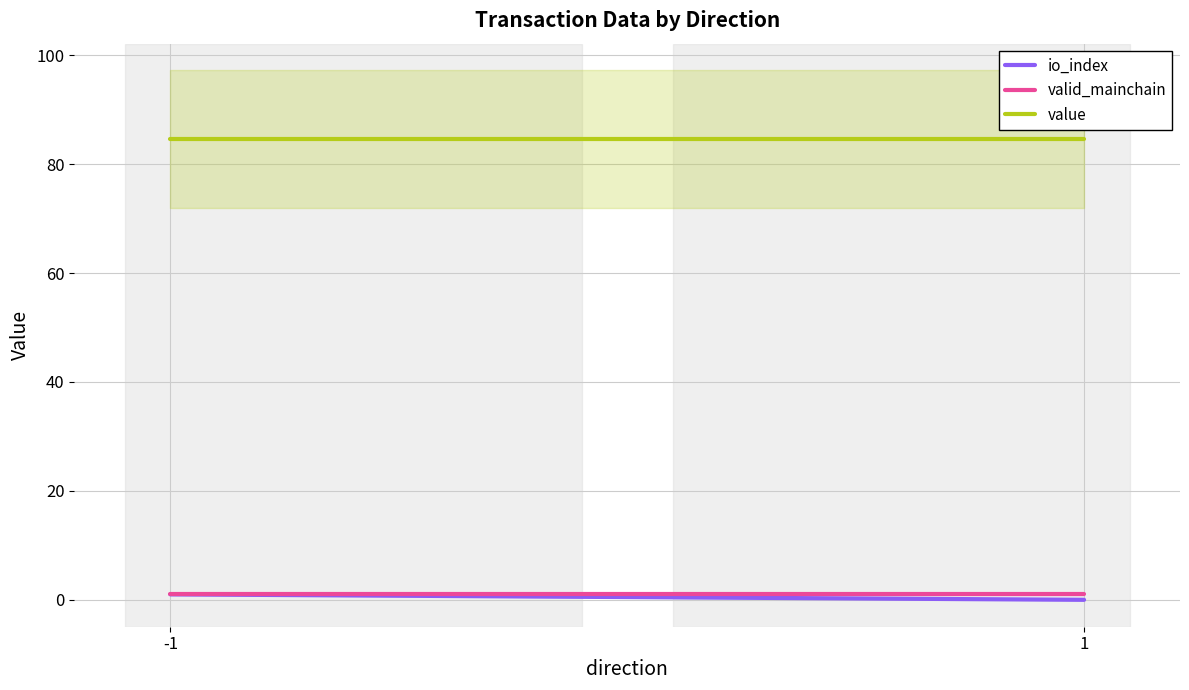

What are all the series names shown in the legend?

io_index, valid_mainchain, value